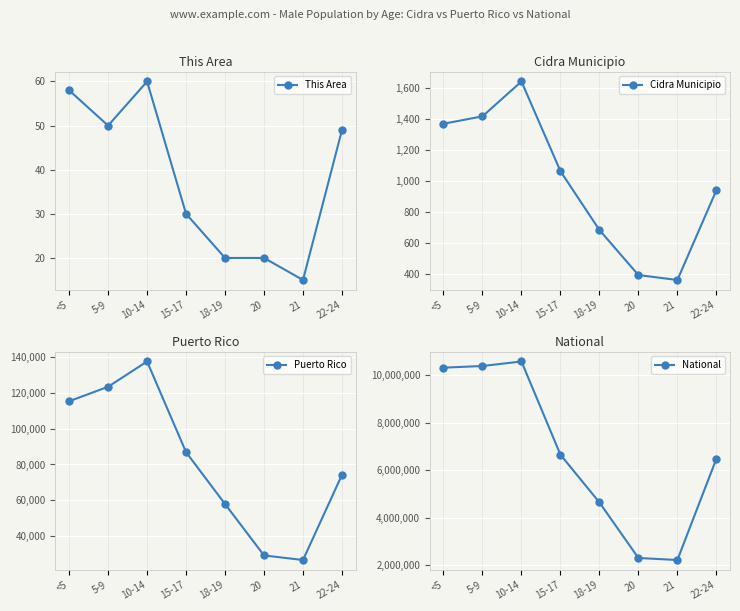

What is the total value across all series at 5-9?

10514336